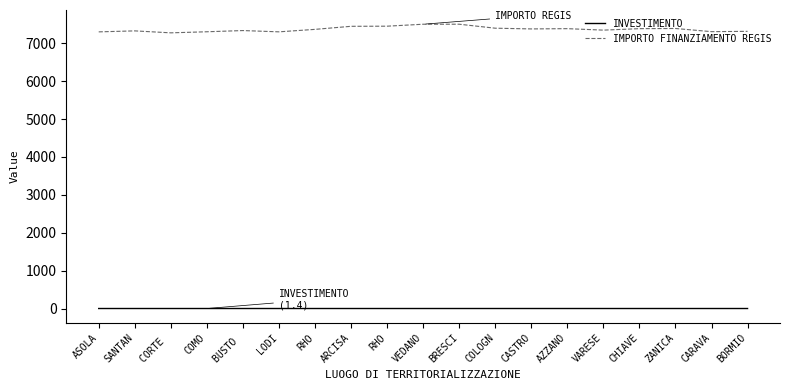

Reading left to right, list all the values displayed in this chart.

INVESTIMENTO: ASOLA=1.4	SANTAN=1.4	CORTE =1.4	COMO=1.3	BUSTO =1.4	LODI=1.4	RHO=1.4	ARCISA=1.4	RHO=1.3	VEDANO=1.4	BRESCI=1.4	COLOGN=1.5	CASTRO=1.4	AZZANO=1.3	VARESE=1.4	CHIAVE=1.4	ZANICA=1.5	CARAVA=1.4	BORMIO=1.3
IMPORTO FINANZIAMENTO REGIS: ASOLA=7301.0	SANTAN=7327.0	CORTE =7275.3	COMO=7303.7	BUSTO =7335.4	LODI=7301.7	RHO=7366.9	ARCISA=7447.7	RHO=7450.9	VEDANO=7502.5	BRESCI=7502.9	COLOGN=7397.7	CASTRO=7378.8	AZZANO=7385.8	VARESE=7346.8	CHIAVE=7385.7	ZANICA=7390.0	CARAVA=7306.7	BORMIO=7314.9